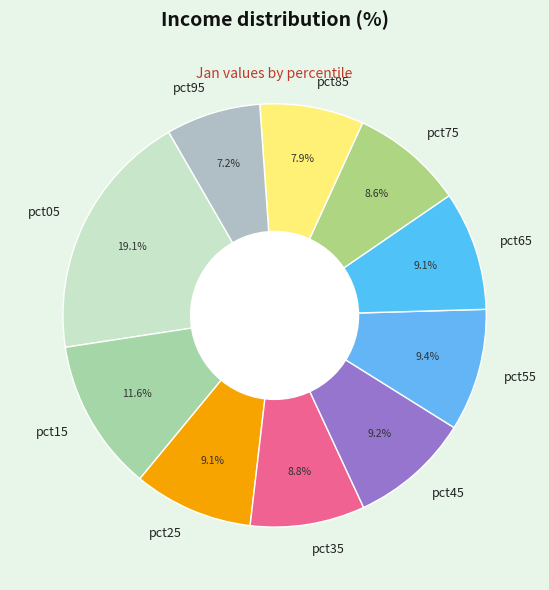

Approximately how many times larger is the value at pct05 compared to pct85?

2.4